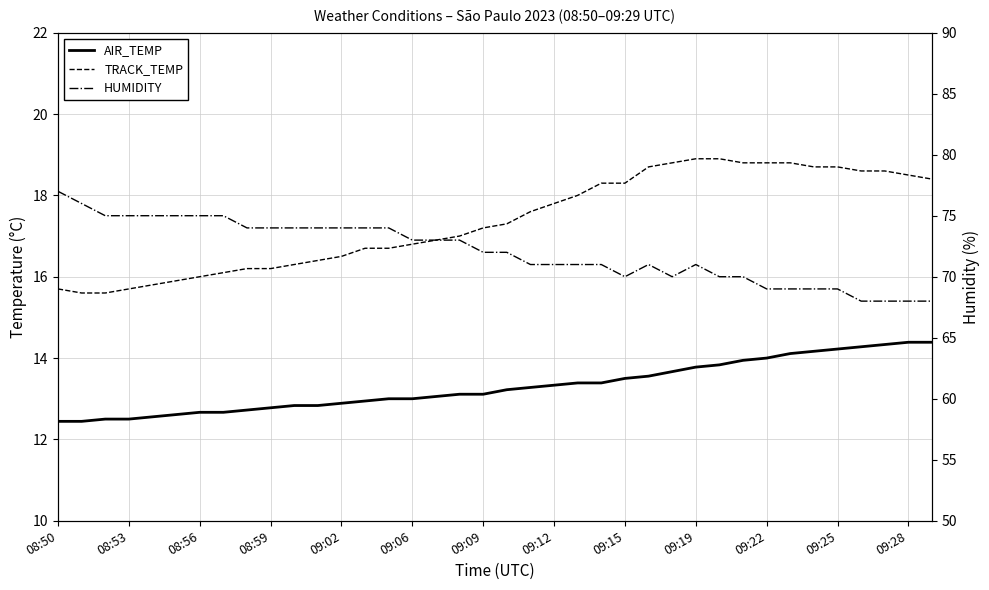

Is it true that AIR_TEMP equals 18.4 at 26?

False